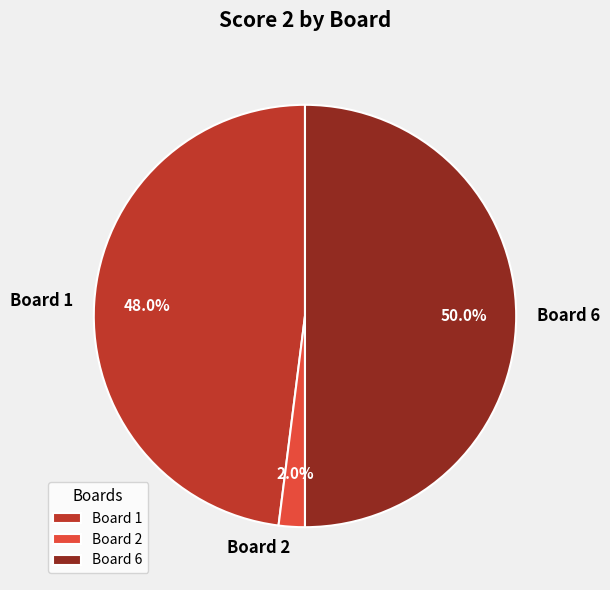

How many slices are in this pie chart?

3